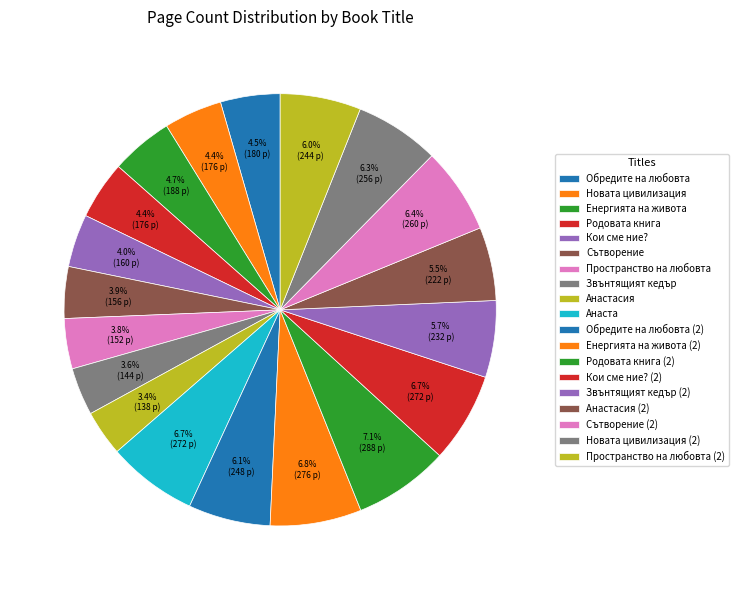

Which slice is the smallest?

Анастасия